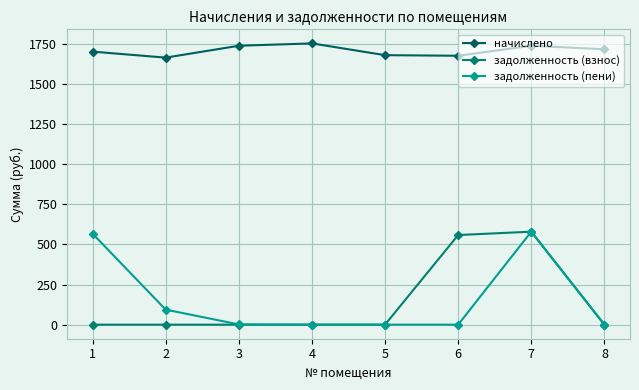

The value of задолженность (взнос) at 5 is 0.0. True or false?

True